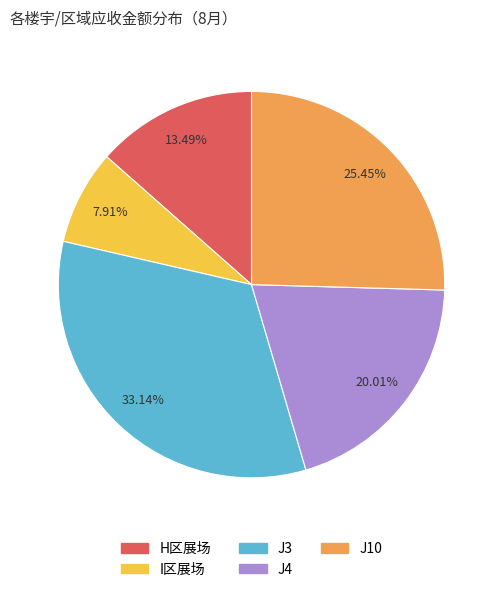

To the nearest percent, what percentage of the pie is H区展场?

13%